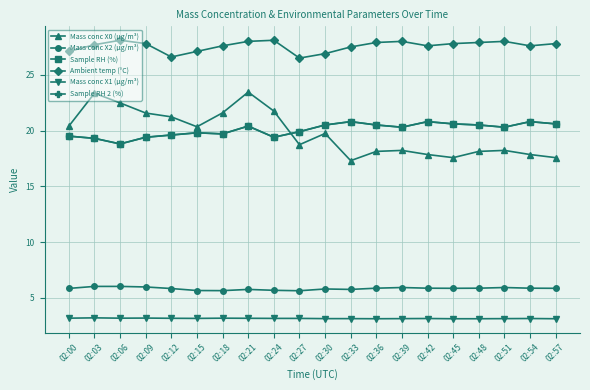

Does the chart have visible grid lines?

Yes